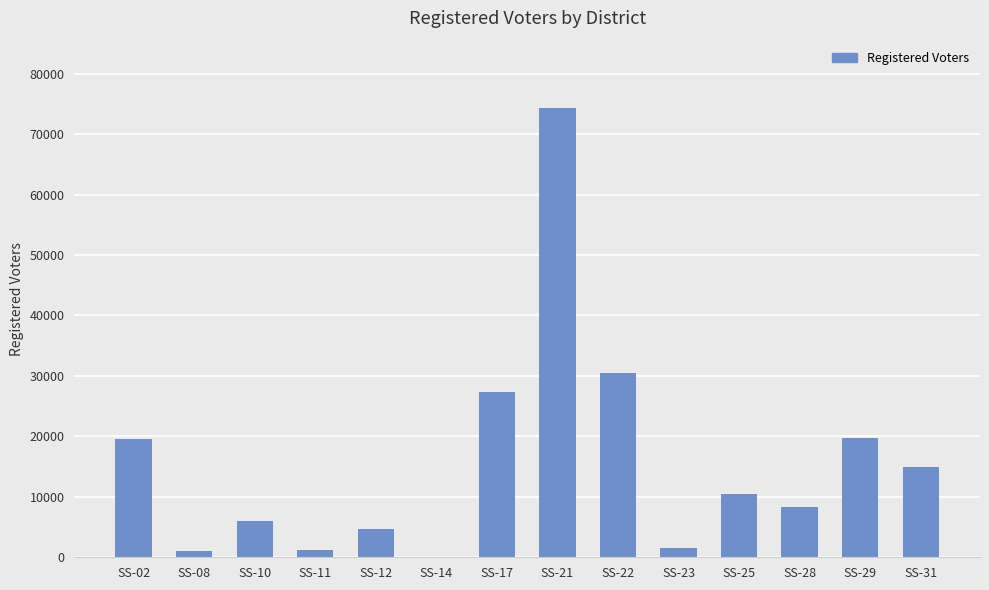

What is the maximum value shown in the chart?

74319